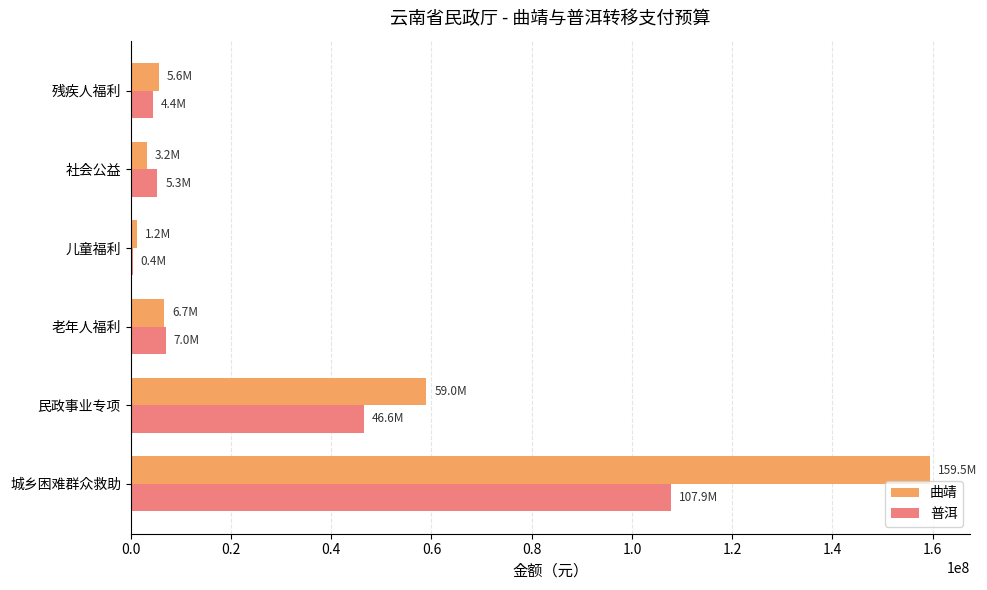

The 曲靖 series shows 5600000.0 at 残疾人福利. True or false?

True